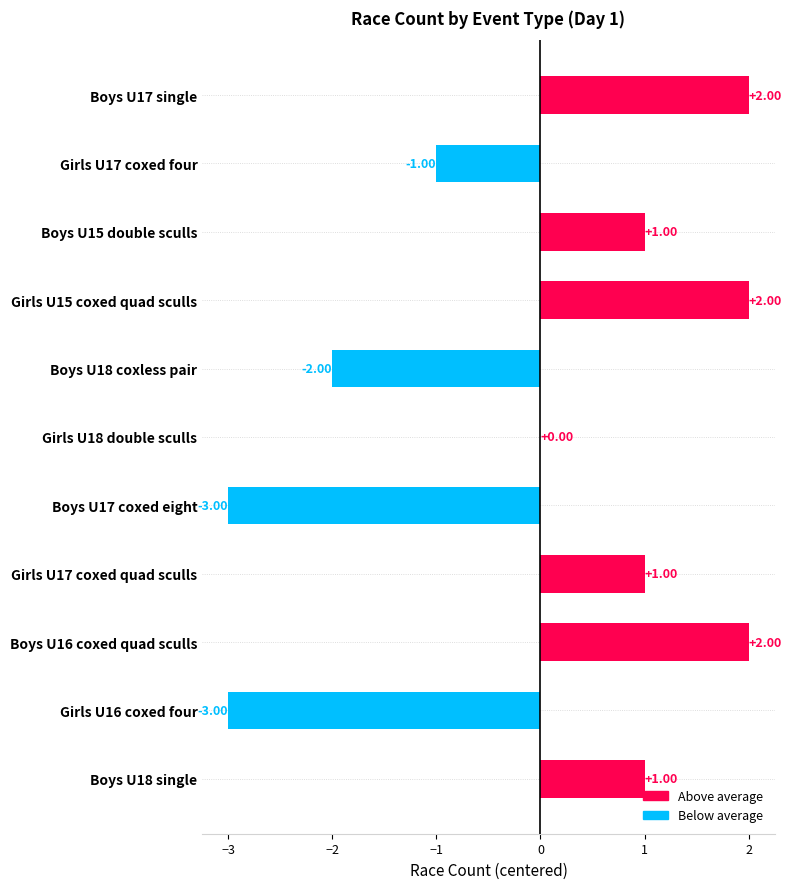

What is the change in value from Boys U15 double sculls to Girls U16 coxed four?

-4